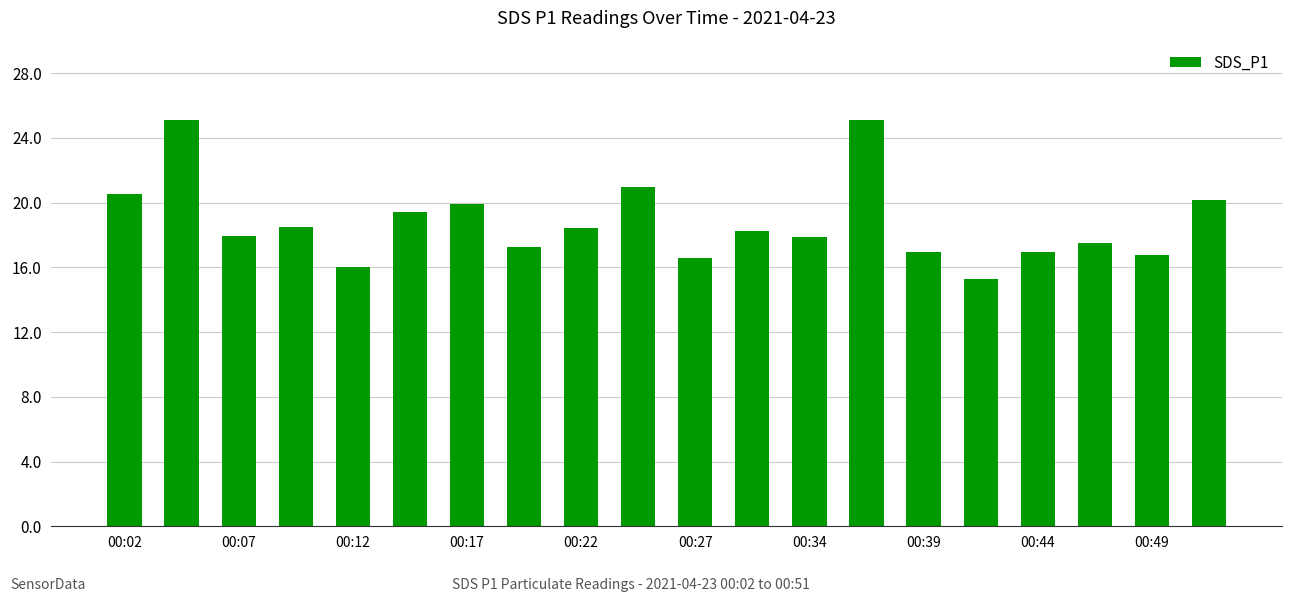

What is the sum of all values?

375.4